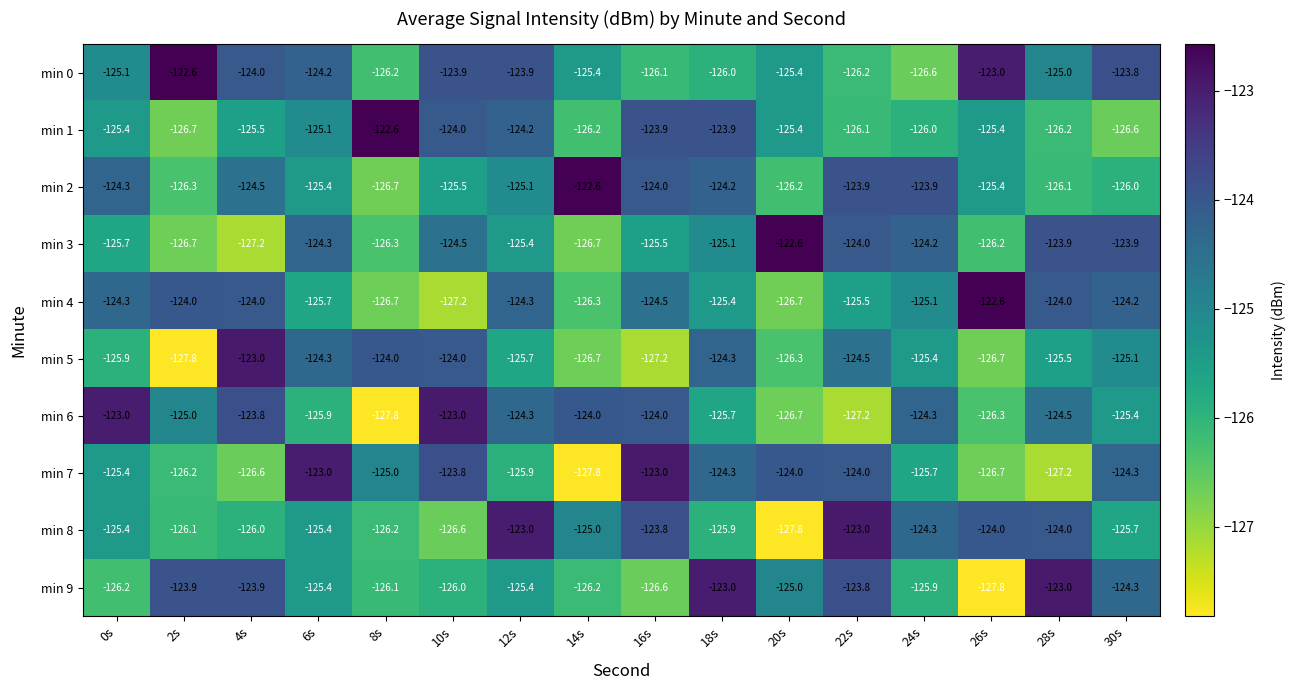

What is the difference between the highest and lowest values at 26s?

5.2